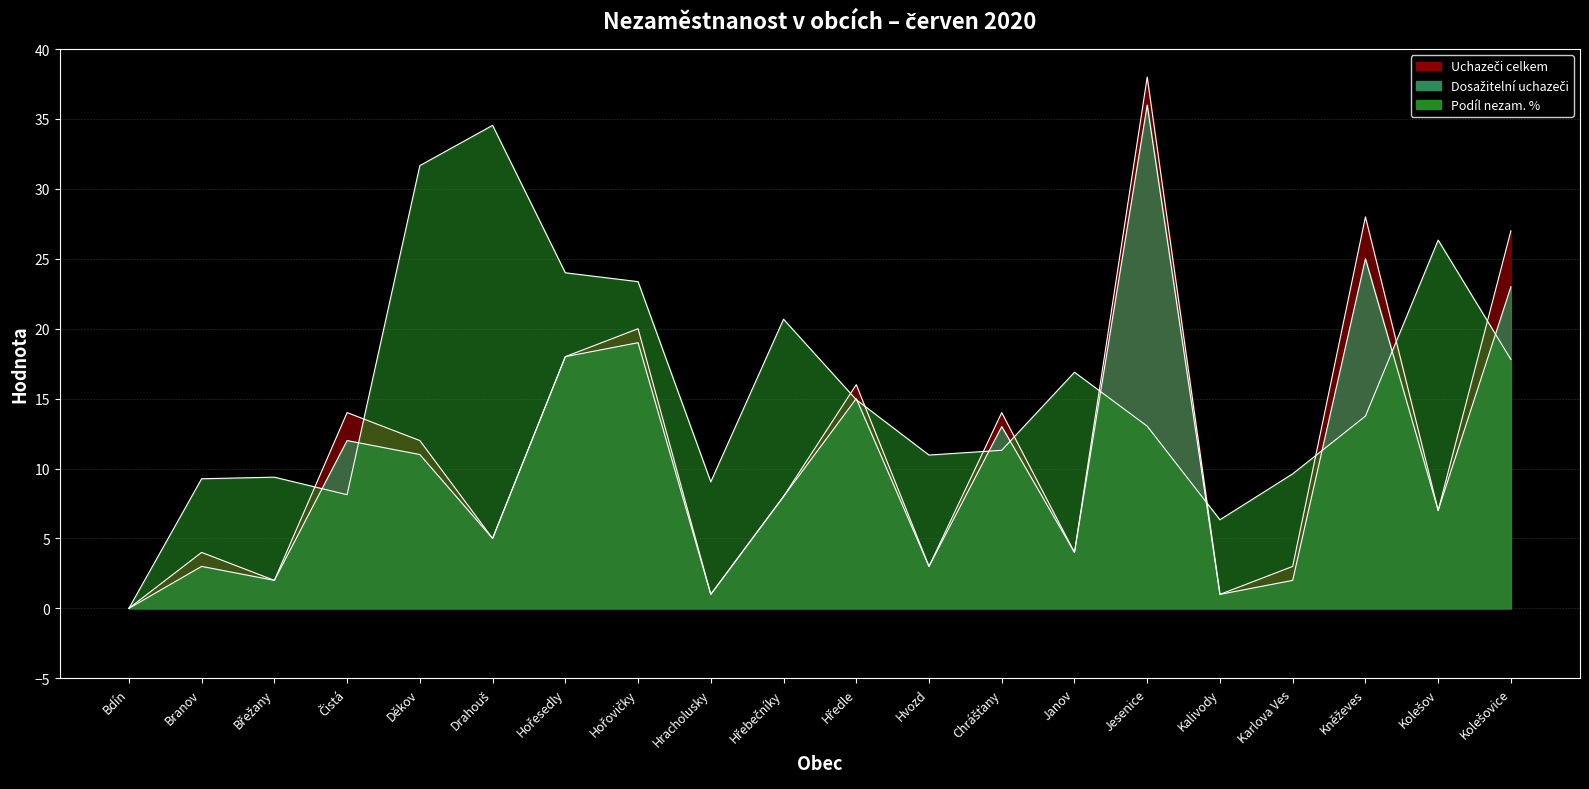

How many values in Dosažitelní uchazeči are above zero?

19